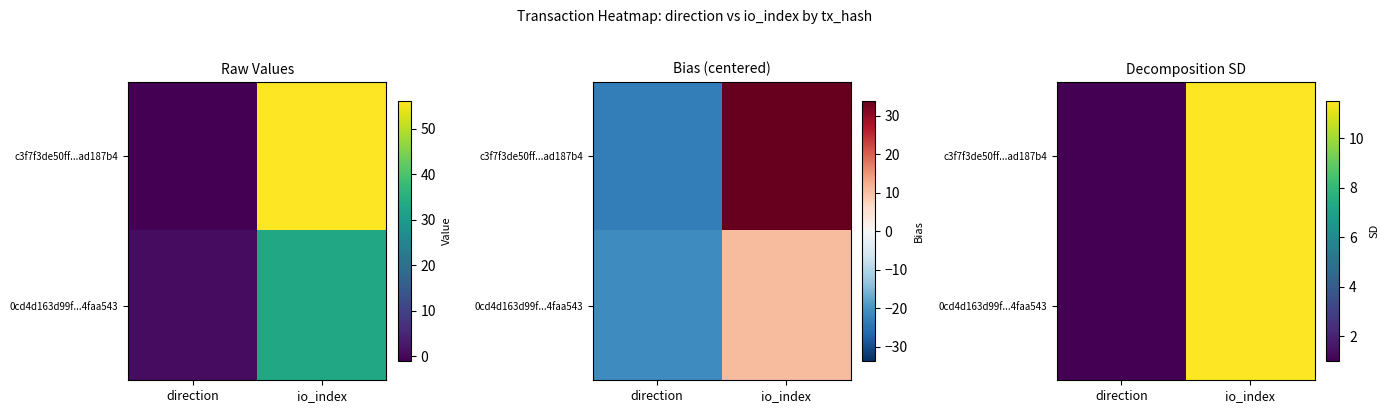

Which series changed the most between direction and io_index?

c3f7f3de50ff...ad187b4